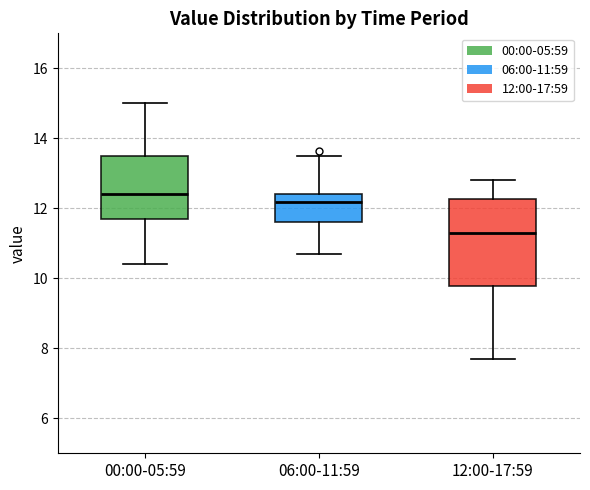

Which box is the tallest, from its lower edge to its upper edge?

12:00-17:59